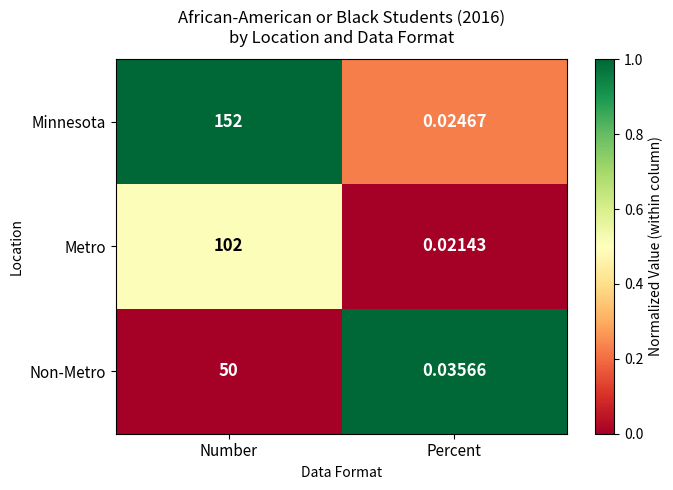

At which category is the sum across all series the highest?

Number